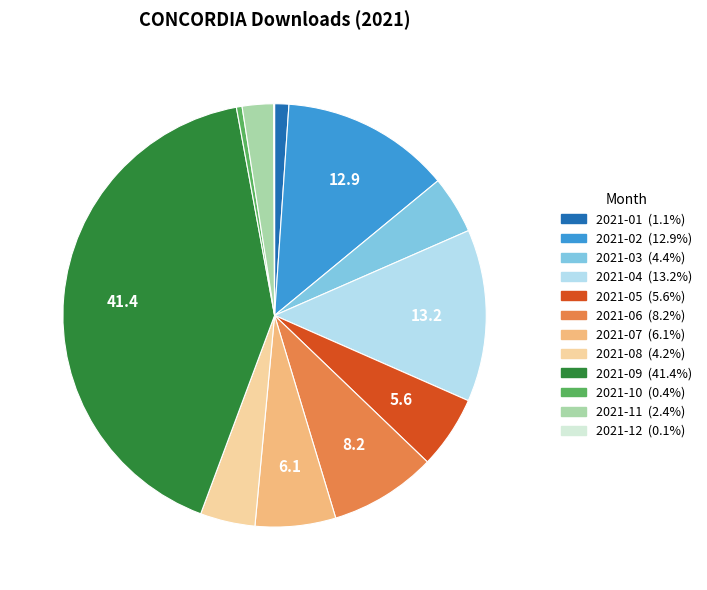

Is there a majority slice in this chart?

No